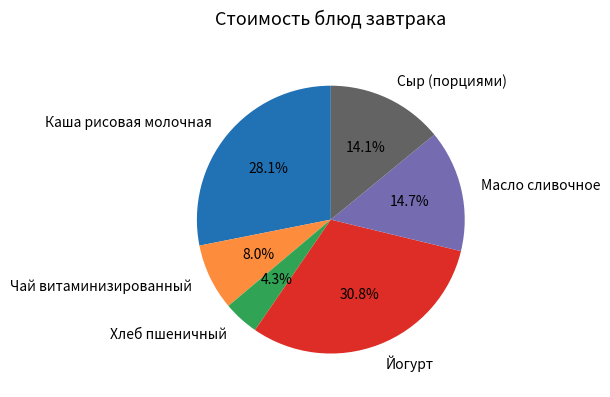

How many segments does this pie chart have?

6